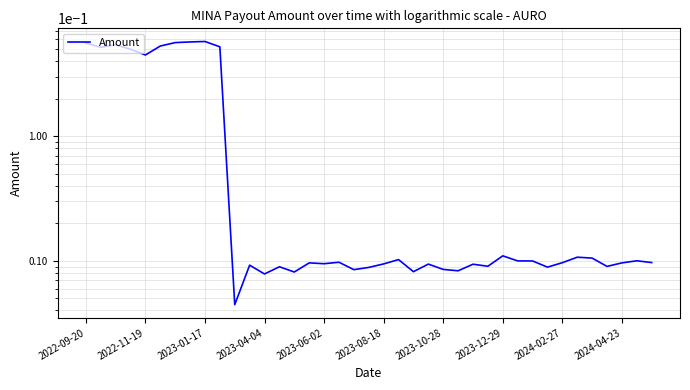

Where is the first local minimum?

2022-11-19